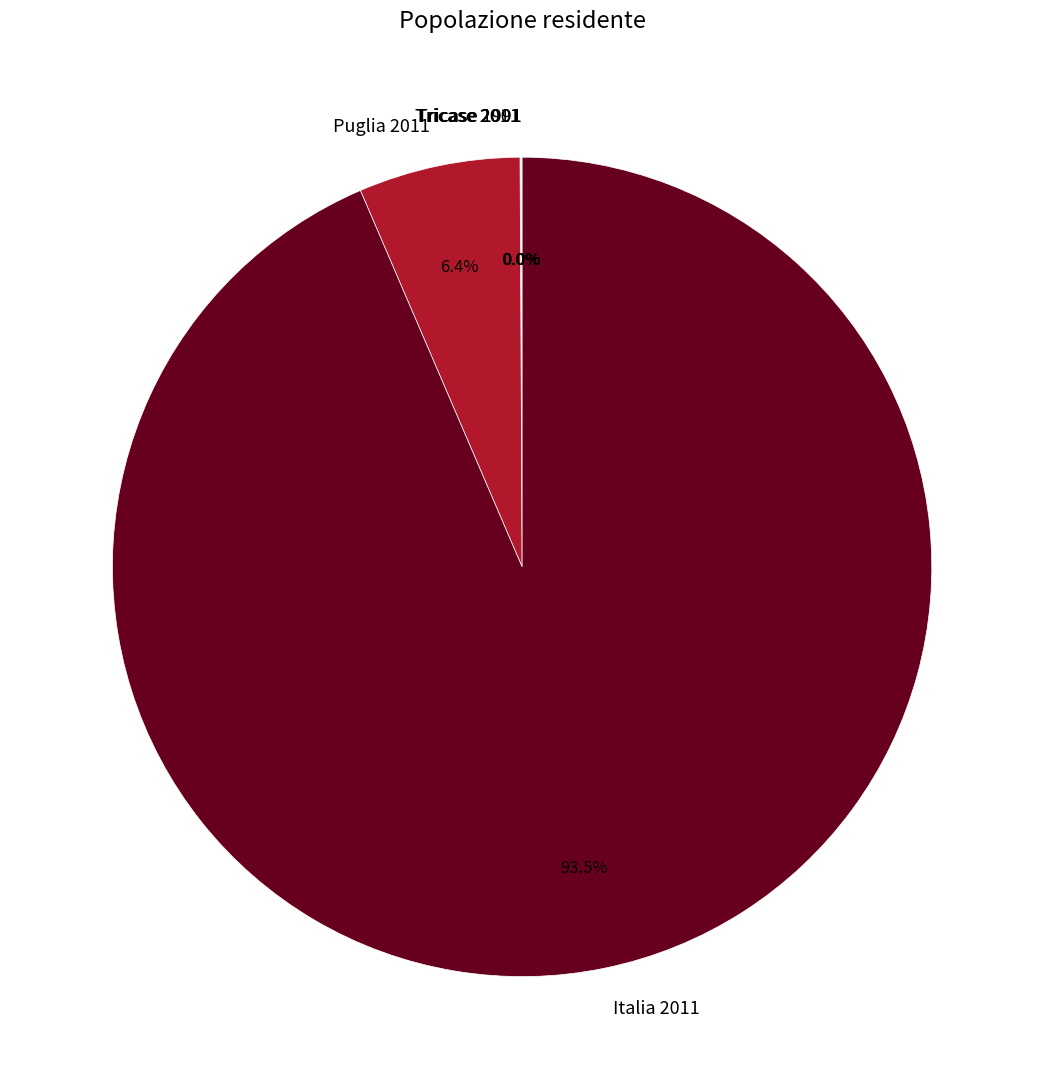

Which category has the biggest portion of the pie?

Italia 2011